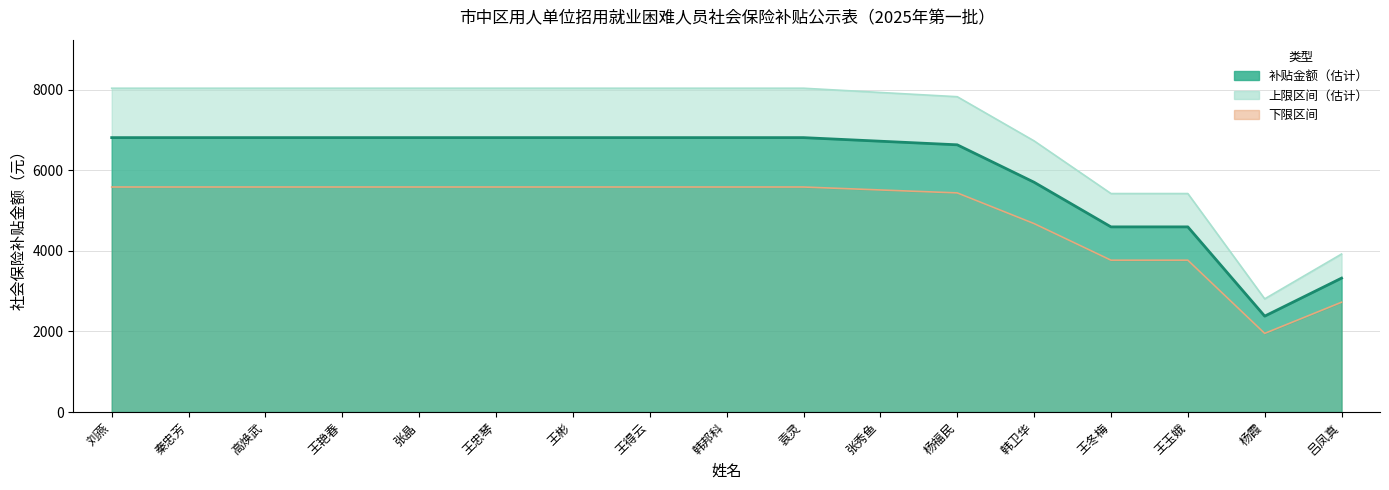

What is the label of the 2nd point from the right?

杨霞